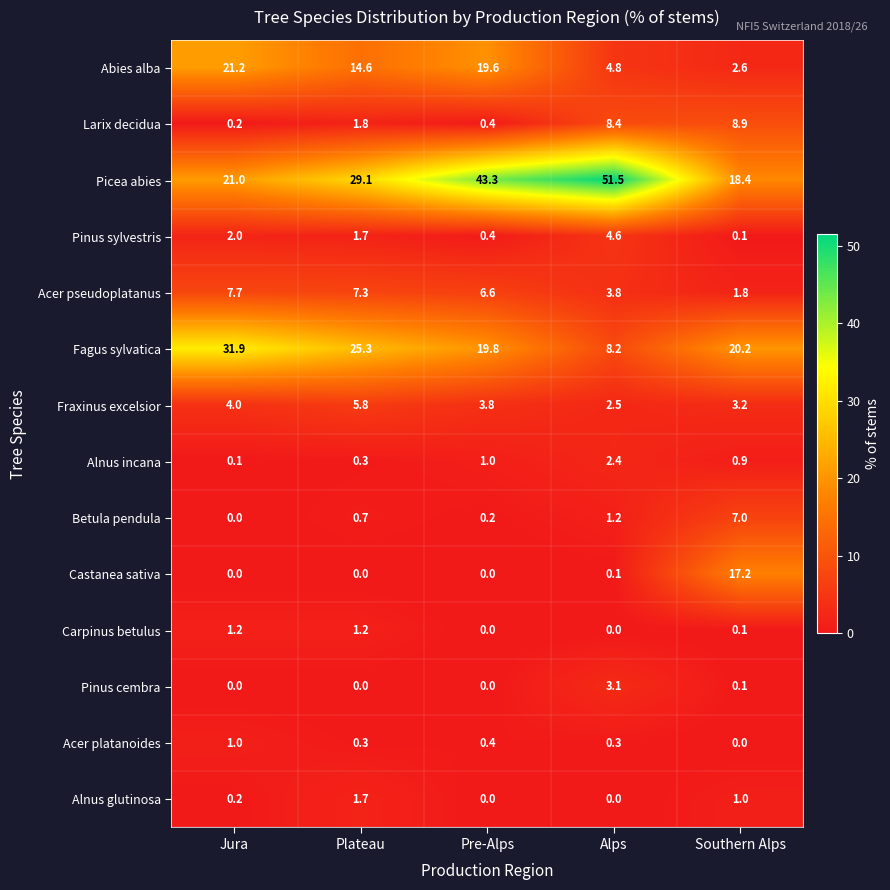

The Pinus cembra series shows 4.8 at Alps. True or false?

False